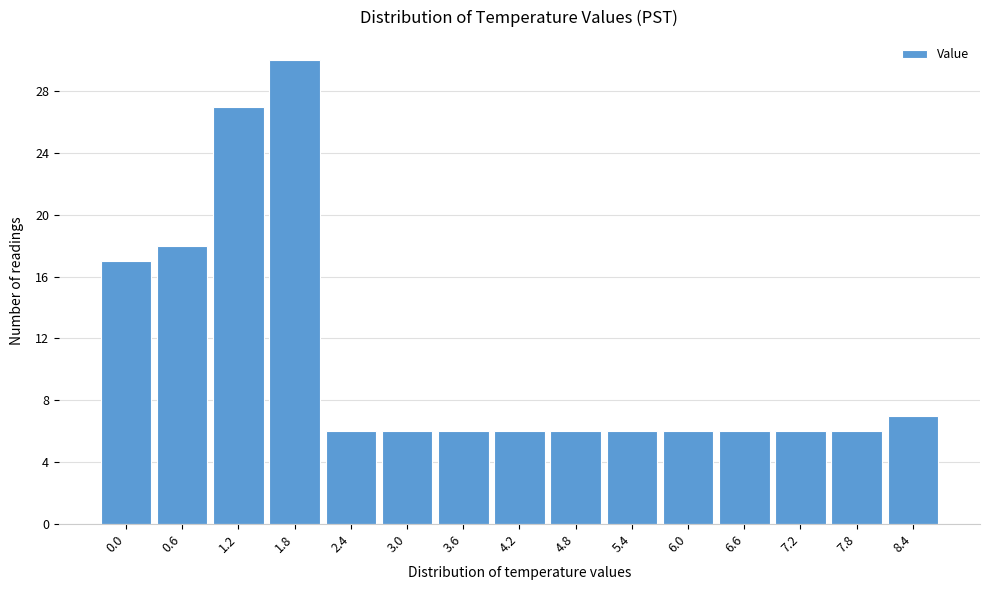

Reading left to right, extract all data points from this chart.

0.0=17	0.6=18	1.2=27	1.8=30	2.4=6	3.0=6	3.6=6	4.2=6	4.8=6	5.4=6	6.0=6	6.6=6	7.2=6	7.8=6	8.4=7